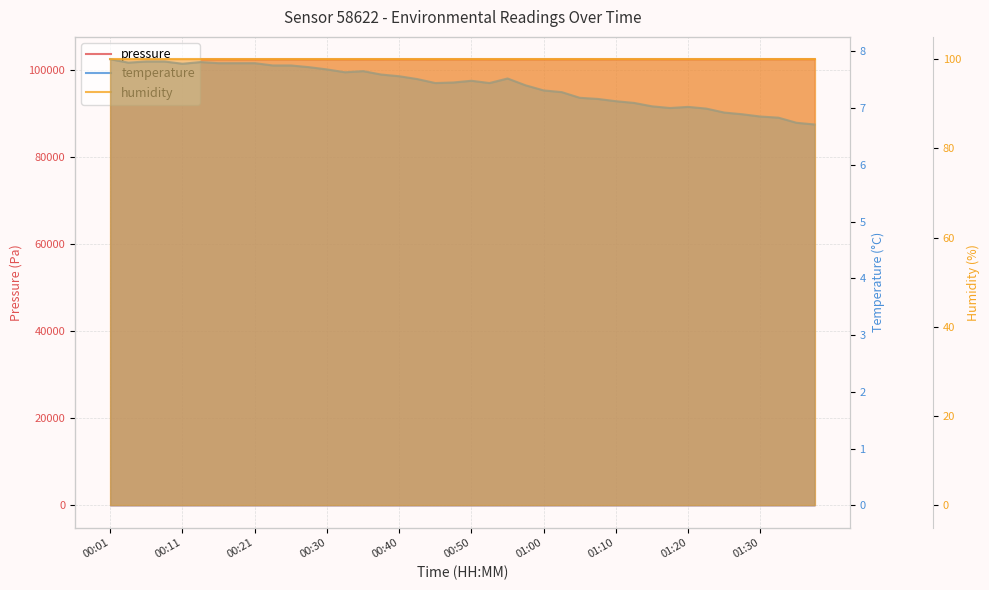

Which series has the largest total across all categories?

pressure